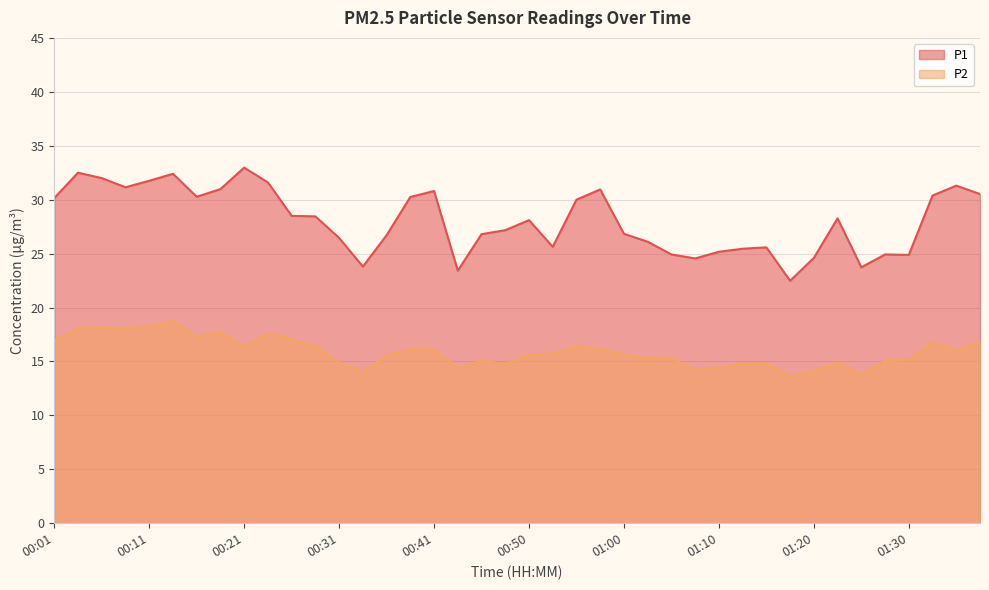

At which label is P1 closest to 27?

00:48